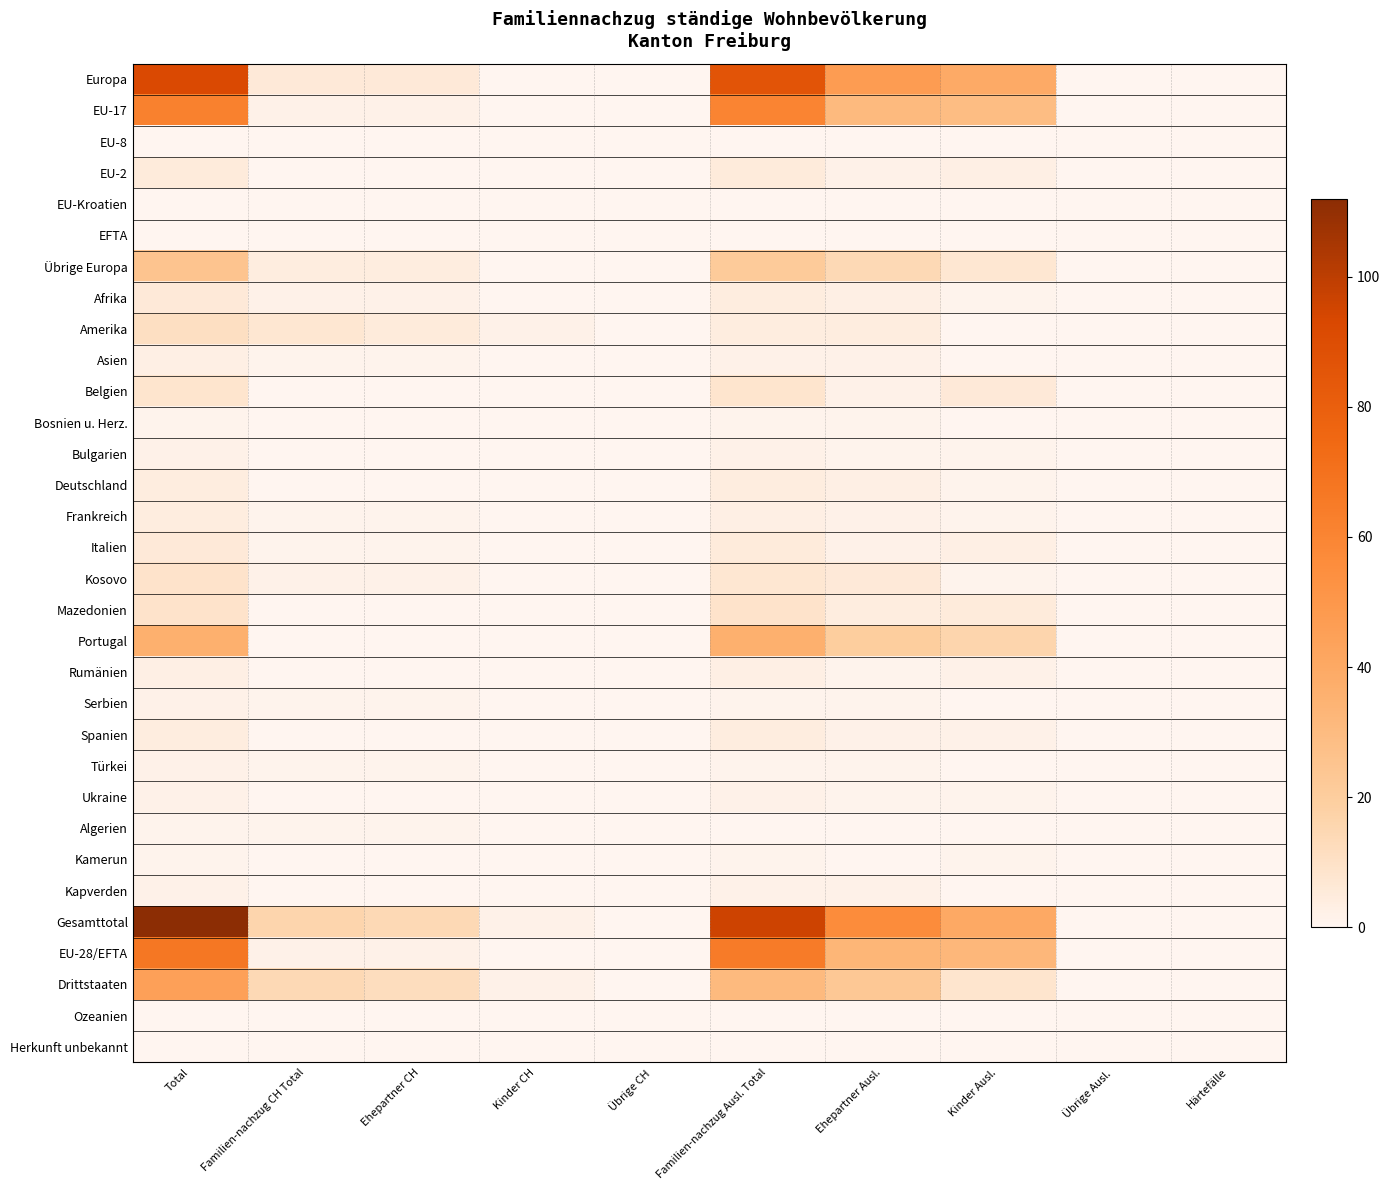

Reading left to right, list all the values displayed in this chart.

Europa: Total=92	Familien-nachzug CH Total=6	Ehepartner CH=6	Kinder CH=0	Übrige CH=0	Familien-nachzug Ausl. Total=86	Ehepartner Ausl.=47	Kinder Ausl.=39	Übrige Ausl.=0	Härtefälle=0
EU-17: Total=62	Familien-nachzug CH Total=2	Ehepartner CH=2	Kinder CH=0	Übrige CH=0	Familien-nachzug Ausl. Total=60	Ehepartner Ausl.=31	Kinder Ausl.=29	Übrige Ausl.=0	Härtefälle=0
EU-8: Total=0	Familien-nachzug CH Total=0	Ehepartner CH=0	Kinder CH=0	Übrige CH=0	Familien-nachzug Ausl. Total=0	Ehepartner Ausl.=0	Kinder Ausl.=0	Übrige Ausl.=0	Härtefälle=0
EU-2: Total=5	Familien-nachzug CH Total=0	Ehepartner CH=0	Kinder CH=0	Übrige CH=0	Familien-nachzug Ausl. Total=5	Ehepartner Ausl.=2	Kinder Ausl.=3	Übrige Ausl.=0	Härtefälle=0
EU-Kroatien: Total=0	Familien-nachzug CH Total=0	Ehepartner CH=0	Kinder CH=0	Übrige CH=0	Familien-nachzug Ausl. Total=0	Ehepartner Ausl.=0	Kinder Ausl.=0	Übrige Ausl.=0	Härtefälle=0
EFTA: Total=0	Familien-nachzug CH Total=0	Ehepartner CH=0	Kinder CH=0	Übrige CH=0	Familien-nachzug Ausl. Total=0	Ehepartner Ausl.=0	Kinder Ausl.=0	Übrige Ausl.=0	Härtefälle=0
Übrige Europa: Total=25	Familien-nachzug CH Total=4	Ehepartner CH=4	Kinder CH=0	Übrige CH=0	Familien-nachzug Ausl. Total=21	Ehepartner Ausl.=14	Kinder Ausl.=7	Übrige Ausl.=0	Härtefälle=0
Afrika: Total=6	Familien-nachzug CH Total=2	Ehepartner CH=2	Kinder CH=0	Übrige CH=0	Familien-nachzug Ausl. Total=4	Ehepartner Ausl.=3	Kinder Ausl.=1	Übrige Ausl.=0	Härtefälle=0
Amerika: Total=11	Familien-nachzug CH Total=7	Ehepartner CH=5	Kinder CH=2	Übrige CH=0	Familien-nachzug Ausl. Total=4	Ehepartner Ausl.=4	Kinder Ausl.=0	Übrige Ausl.=0	Härtefälle=0
Asien: Total=3	Familien-nachzug CH Total=1	Ehepartner CH=1	Kinder CH=0	Übrige CH=0	Familien-nachzug Ausl. Total=2	Ehepartner Ausl.=2	Kinder Ausl.=0	Übrige Ausl.=0	Härtefälle=0
Belgien: Total=8	Familien-nachzug CH Total=0	Ehepartner CH=0	Kinder CH=0	Übrige CH=0	Familien-nachzug Ausl. Total=8	Ehepartner Ausl.=2	Kinder Ausl.=6	Übrige Ausl.=0	Härtefälle=0
Bosnien u. Herz.: Total=1	Familien-nachzug CH Total=0	Ehepartner CH=0	Kinder CH=0	Übrige CH=0	Familien-nachzug Ausl. Total=1	Ehepartner Ausl.=1	Kinder Ausl.=0	Übrige Ausl.=0	Härtefälle=0
Bulgarien: Total=2	Familien-nachzug CH Total=0	Ehepartner CH=0	Kinder CH=0	Übrige CH=0	Familien-nachzug Ausl. Total=2	Ehepartner Ausl.=1	Kinder Ausl.=1	Übrige Ausl.=0	Härtefälle=0
Deutschland: Total=4	Familien-nachzug CH Total=0	Ehepartner CH=0	Kinder CH=0	Übrige CH=0	Familien-nachzug Ausl. Total=4	Ehepartner Ausl.=3	Kinder Ausl.=1	Übrige Ausl.=0	Härtefälle=0
Frankreich: Total=4	Familien-nachzug CH Total=1	Ehepartner CH=1	Kinder CH=0	Übrige CH=0	Familien-nachzug Ausl. Total=3	Ehepartner Ausl.=2	Kinder Ausl.=1	Übrige Ausl.=0	Härtefälle=0
Italien: Total=6	Familien-nachzug CH Total=1	Ehepartner CH=1	Kinder CH=0	Übrige CH=0	Familien-nachzug Ausl. Total=5	Ehepartner Ausl.=2	Kinder Ausl.=3	Übrige Ausl.=0	Härtefälle=0
Kosovo: Total=9	Familien-nachzug CH Total=2	Ehepartner CH=2	Kinder CH=0	Übrige CH=0	Familien-nachzug Ausl. Total=7	Ehepartner Ausl.=6	Kinder Ausl.=1	Übrige Ausl.=0	Härtefälle=0
Mazedonien: Total=9	Familien-nachzug CH Total=0	Ehepartner CH=0	Kinder CH=0	Übrige CH=0	Familien-nachzug Ausl. Total=9	Ehepartner Ausl.=4	Kinder Ausl.=5	Übrige Ausl.=0	Härtefälle=0
Portugal: Total=36	Familien-nachzug CH Total=0	Ehepartner CH=0	Kinder CH=0	Übrige CH=0	Familien-nachzug Ausl. Total=36	Ehepartner Ausl.=20	Kinder Ausl.=16	Übrige Ausl.=0	Härtefälle=0
Rumänien: Total=3	Familien-nachzug CH Total=0	Ehepartner CH=0	Kinder CH=0	Übrige CH=0	Familien-nachzug Ausl. Total=3	Ehepartner Ausl.=1	Kinder Ausl.=2	Übrige Ausl.=0	Härtefälle=0
Serbien: Total=2	Familien-nachzug CH Total=1	Ehepartner CH=1	Kinder CH=0	Übrige CH=0	Familien-nachzug Ausl. Total=1	Ehepartner Ausl.=1	Kinder Ausl.=0	Übrige Ausl.=0	Härtefälle=0
Spanien: Total=4	Familien-nachzug CH Total=0	Ehepartner CH=0	Kinder CH=0	Übrige CH=0	Familien-nachzug Ausl. Total=4	Ehepartner Ausl.=2	Kinder Ausl.=2	Übrige Ausl.=0	Härtefälle=0
Türkei: Total=2	Familien-nachzug CH Total=1	Ehepartner CH=1	Kinder CH=0	Übrige CH=0	Familien-nachzug Ausl. Total=1	Ehepartner Ausl.=1	Kinder Ausl.=0	Übrige Ausl.=0	Härtefälle=0
Ukraine: Total=2	Familien-nachzug CH Total=0	Ehepartner CH=0	Kinder CH=0	Übrige CH=0	Familien-nachzug Ausl. Total=2	Ehepartner Ausl.=1	Kinder Ausl.=1	Übrige Ausl.=0	Härtefälle=0
Algerien: Total=1	Familien-nachzug CH Total=1	Ehepartner CH=1	Kinder CH=0	Übrige CH=0	Familien-nachzug Ausl. Total=0	Ehepartner Ausl.=0	Kinder Ausl.=0	Übrige Ausl.=0	Härtefälle=0
Kamerun: Total=1	Familien-nachzug CH Total=0	Ehepartner CH=0	Kinder CH=0	Übrige CH=0	Familien-nachzug Ausl. Total=1	Ehepartner Ausl.=0	Kinder Ausl.=1	Übrige Ausl.=0	Härtefälle=0
Kapverden: Total=2	Familien-nachzug CH Total=0	Ehepartner CH=0	Kinder CH=0	Übrige CH=0	Familien-nachzug Ausl. Total=2	Ehepartner Ausl.=2	Kinder Ausl.=0	Übrige Ausl.=0	Härtefälle=0
Gesamttotal: Total=112	Familien-nachzug CH Total=16	Ehepartner CH=14	Kinder CH=2	Übrige CH=0	Familien-nachzug Ausl. Total=96	Ehepartner Ausl.=56	Kinder Ausl.=40	Übrige Ausl.=0	Härtefälle=0
EU-28/EFTA: Total=67	Familien-nachzug CH Total=2	Ehepartner CH=2	Kinder CH=0	Übrige CH=0	Familien-nachzug Ausl. Total=65	Ehepartner Ausl.=33	Kinder Ausl.=32	Übrige Ausl.=0	Härtefälle=0
Drittstaaten: Total=45	Familien-nachzug CH Total=14	Ehepartner CH=12	Kinder CH=2	Übrige CH=0	Familien-nachzug Ausl. Total=31	Ehepartner Ausl.=23	Kinder Ausl.=8	Übrige Ausl.=0	Härtefälle=0
Ozeanien: Total=0	Familien-nachzug CH Total=0	Ehepartner CH=0	Kinder CH=0	Übrige CH=0	Familien-nachzug Ausl. Total=0	Ehepartner Ausl.=0	Kinder Ausl.=0	Übrige Ausl.=0	Härtefälle=0
Herkunft unbekannt: Total=0	Familien-nachzug CH Total=0	Ehepartner CH=0	Kinder CH=0	Übrige CH=0	Familien-nachzug Ausl. Total=0	Ehepartner Ausl.=0	Kinder Ausl.=0	Übrige Ausl.=0	Härtefälle=0